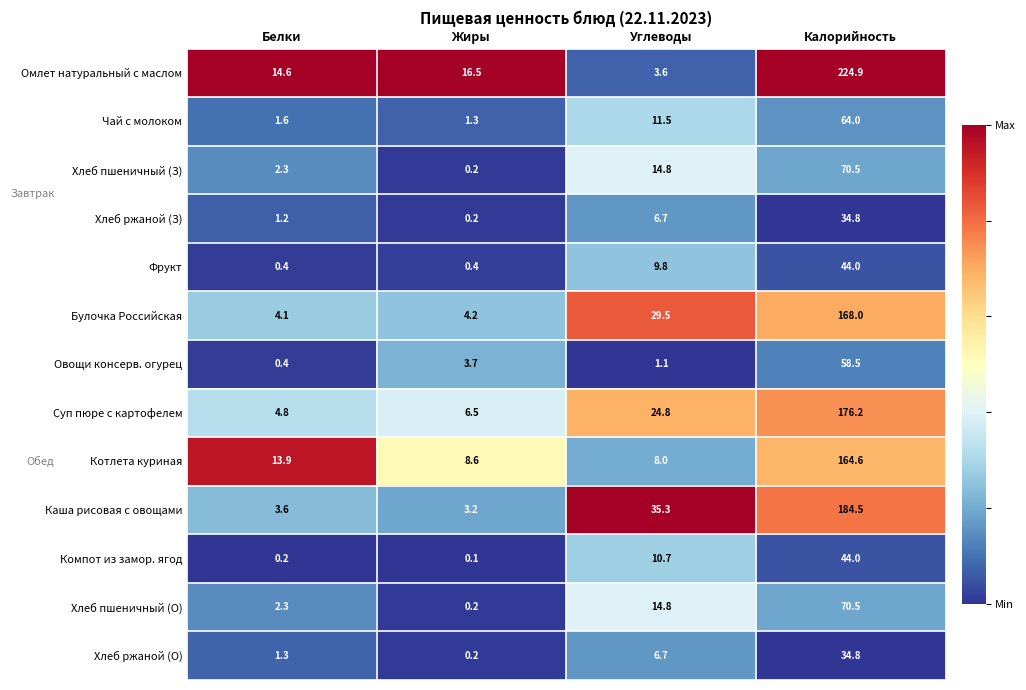

What is the average value of the Хлеб ржаной (О) series?

10.8